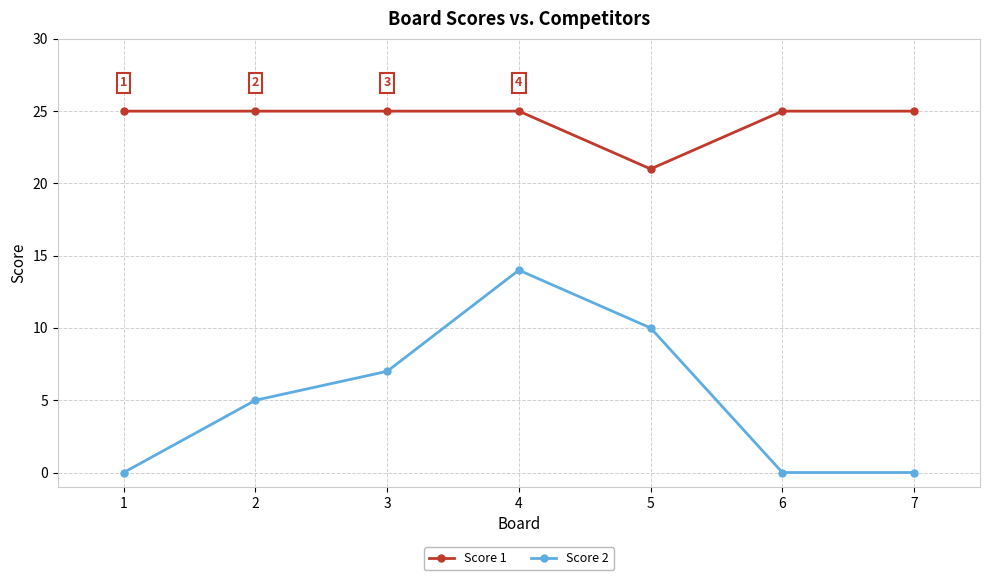

True or false: Score 2 has more than 0 points higher than both neighbors.

True